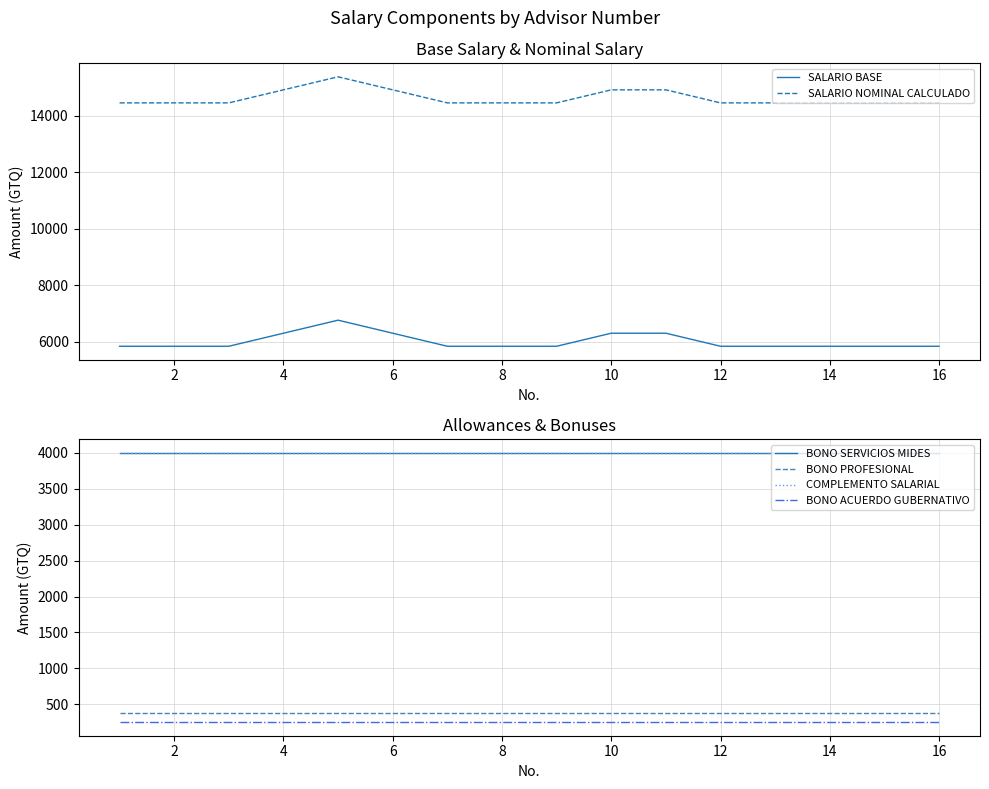

True or false: BONO SERVICIOS MIDES and COMPLEMENTO SALARIAL cross at least once.

False